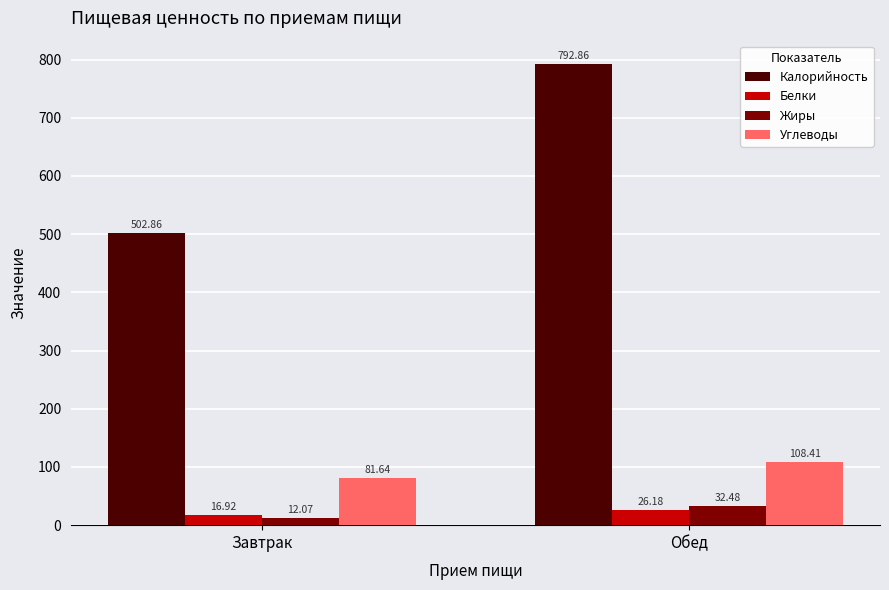

What position from the left is Завтрак?

1